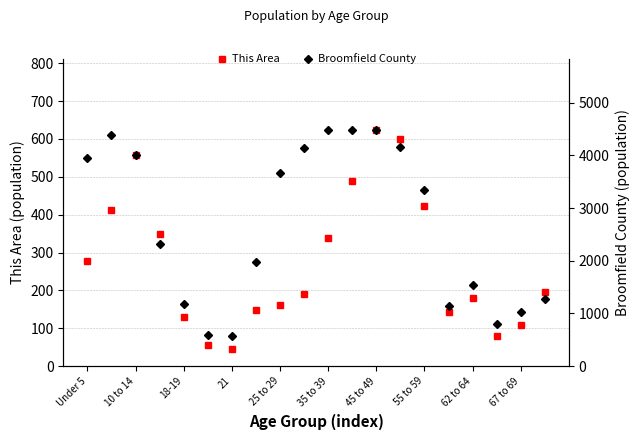

True or false: This Area has a value of 424 at 55 to 59.

True